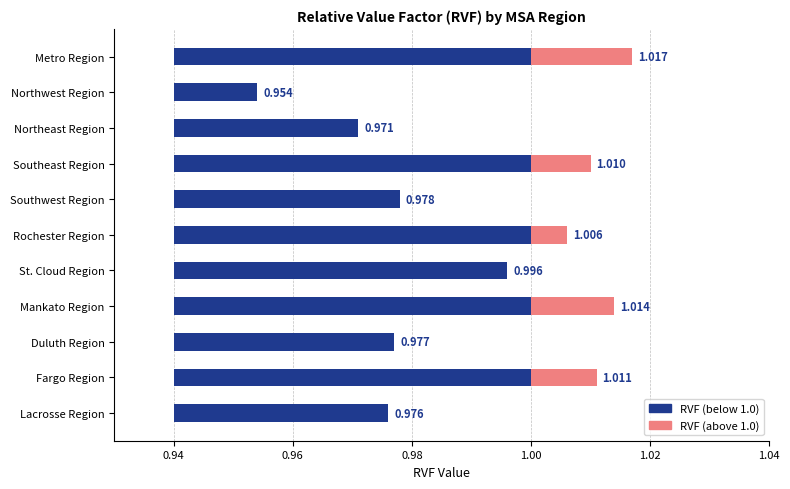

How many bars are there in total?

11